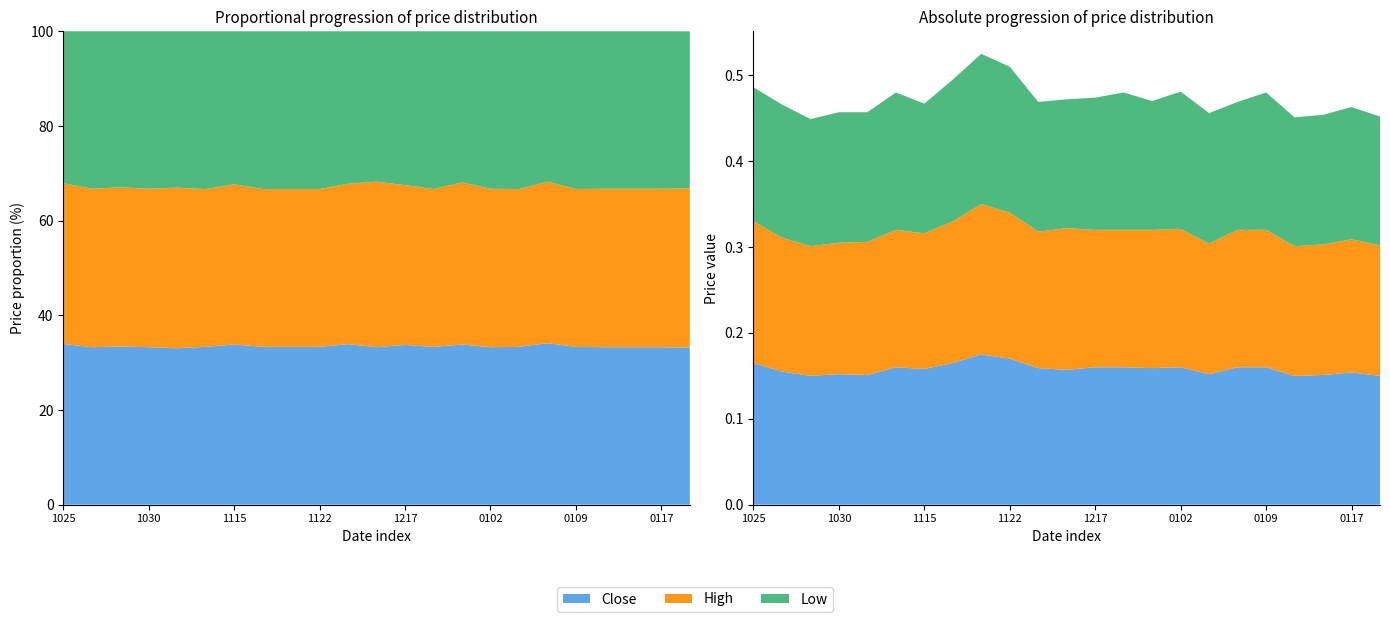

Reading right to left, extract all data points from this chart.

Close: 0.1	0.2	0.2	0.1	0.2	0.2	0.2	0.2	0.2	0.2	0.2	0.2	0.2	0.2	0.2	0.2	0.2	0.2	0.2	0.2	0.1	0.2	0.2
High: 0.2	0.2	0.2	0.2	0.2	0.2	0.2	0.2	0.2	0.2	0.2	0.2	0.2	0.2	0.2	0.2	0.2	0.2	0.2	0.2	0.2	0.2	0.2
Low: 0.1	0.2	0.2	0.1	0.2	0.1	0.2	0.2	0.1	0.2	0.2	0.1	0.2	0.2	0.2	0.2	0.2	0.2	0.2	0.2	0.1	0.2	0.2